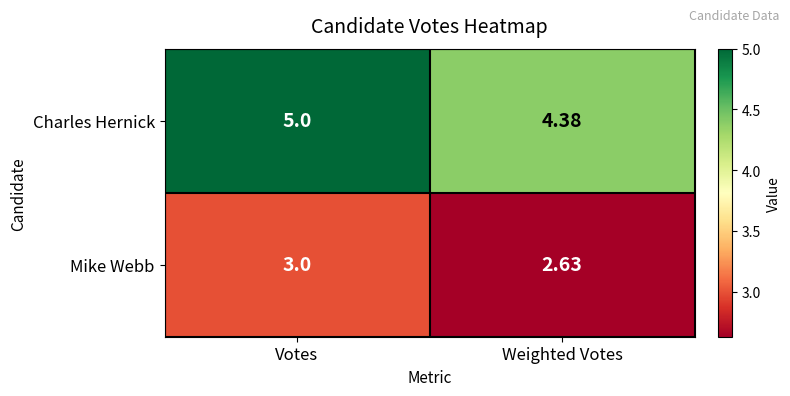

Which series has the widest spread of values?

Charles Hernick